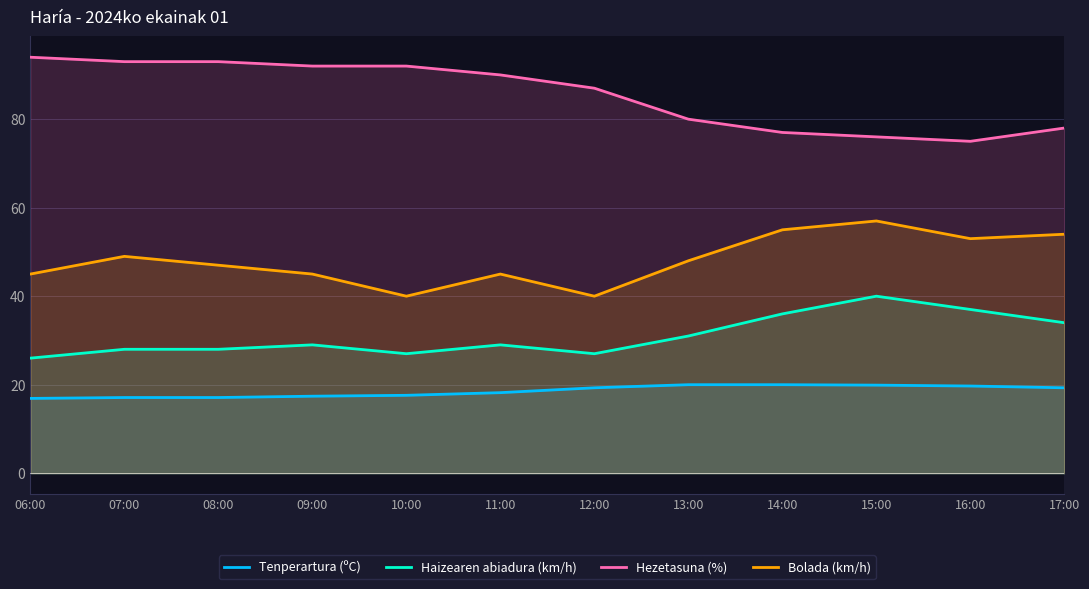

Which series has the largest total across all categories?

Hezetasuna (%)